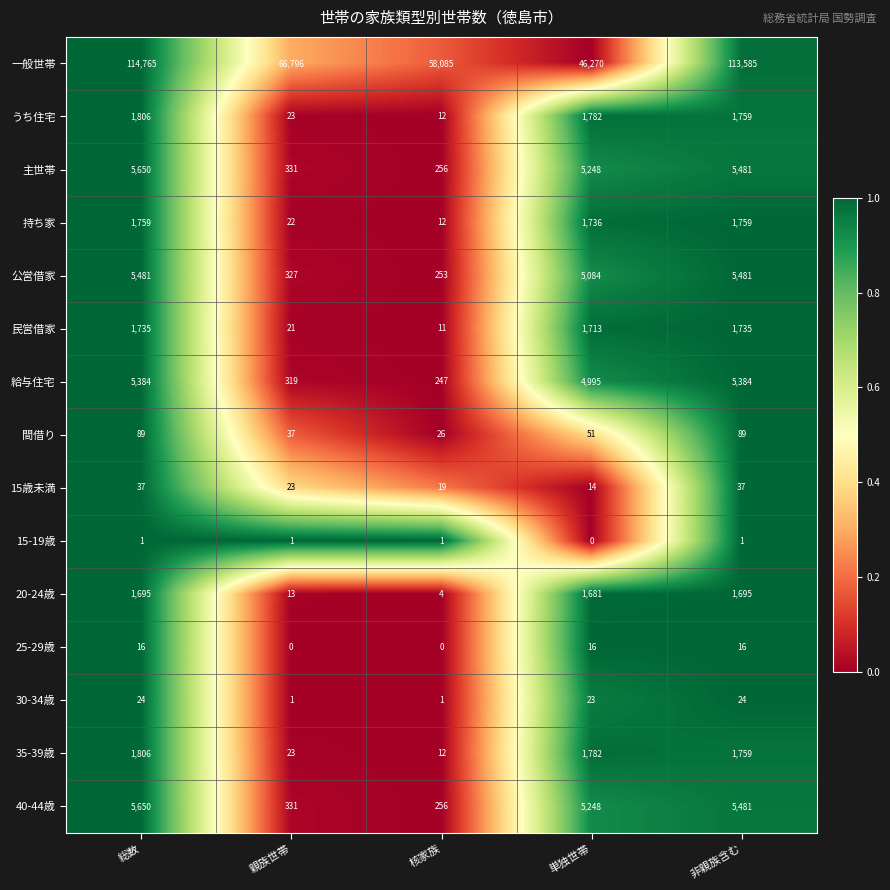

What is the average value of the 持ち家 series?

1058